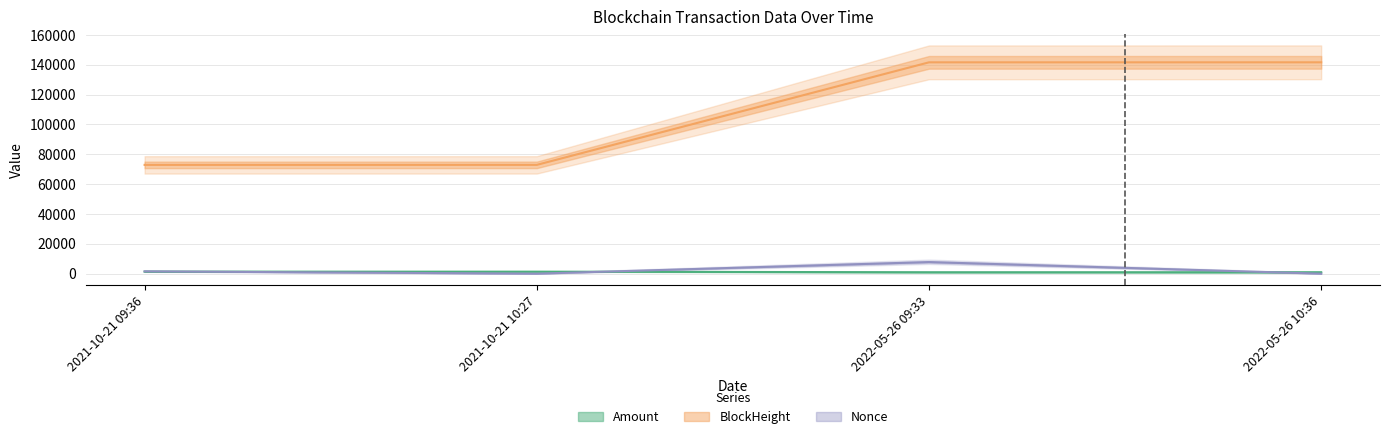

How many lines are shown in the chart?

3